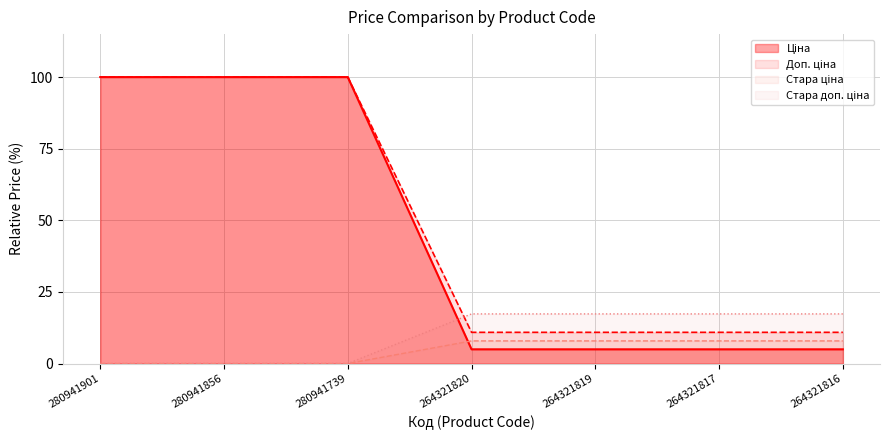

What are all the series names shown in the legend?

Ціна, Доп. ціна, Стара ціна, Стара доп. ціна